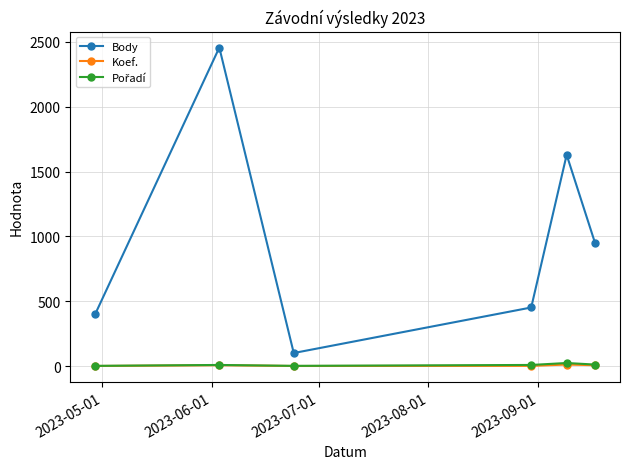

What is the minimum value for Koef.?

1